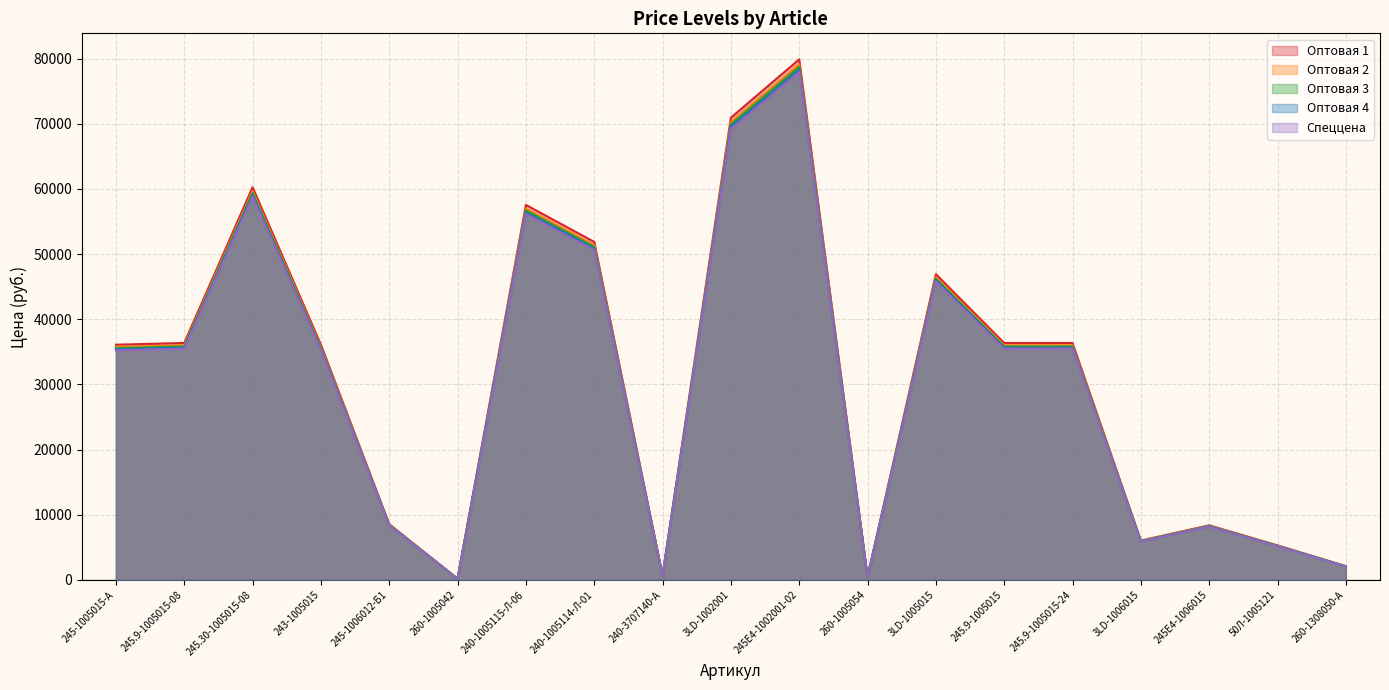

What is the highest value of the Оптовая 4 series?

78342.5